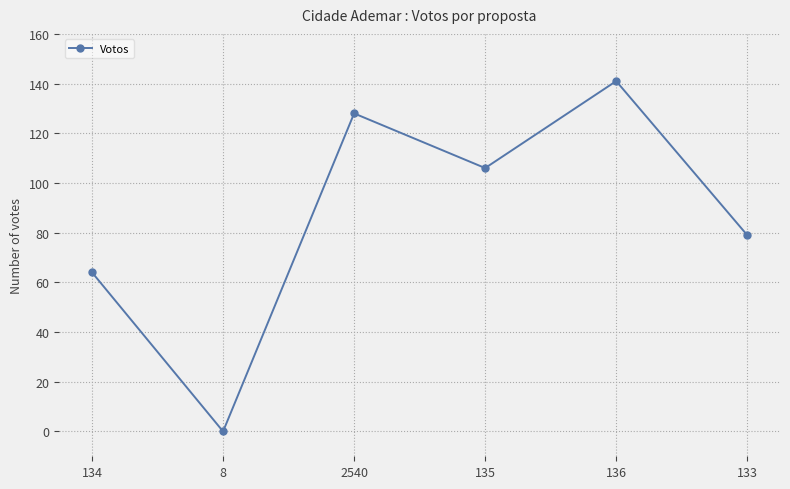

Rank the categories by value from highest to lowest.

136, 2540, 135, 133, 134, 8